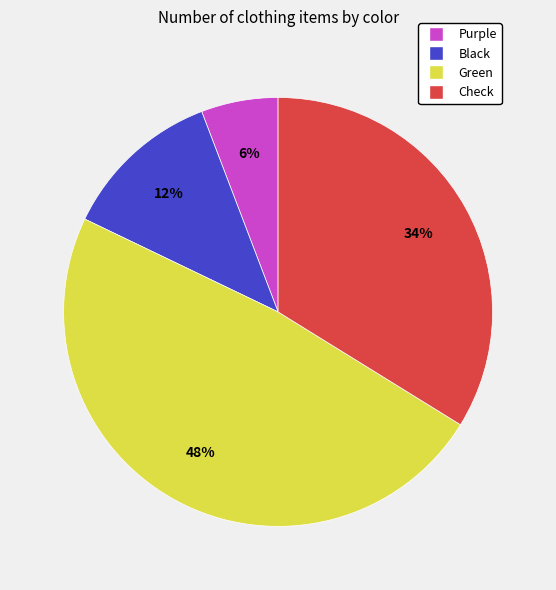

Combined, do Green and Black account for over 50%?

Yes